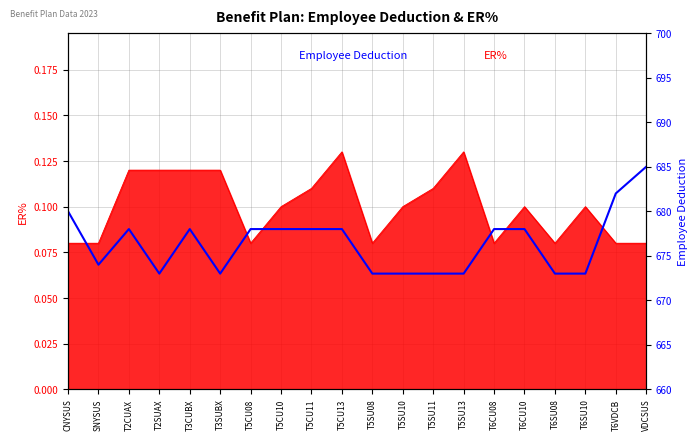

Where does the data first go above 678?

CNYSUS